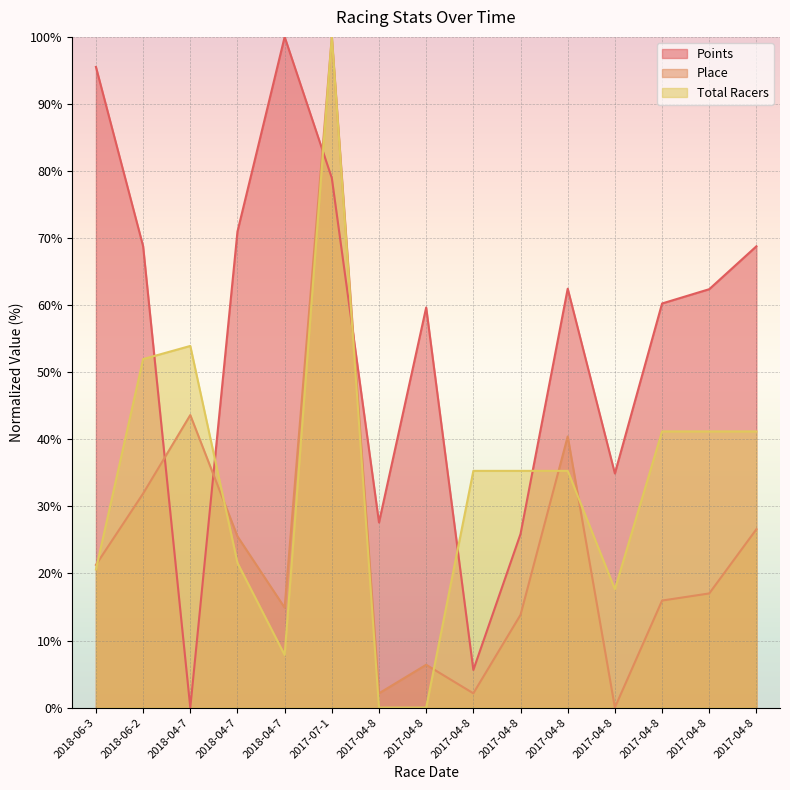

Reading right to left, transcribe all the data shown in this chart.

Points: 2017-04-8=68.8	2017-04-8=62.4	2017-04-8=60.3	2017-04-8=34.9	2017-04-8=62.5	2017-04-8=25.9	2017-04-8=5.6	2017-04-8=59.7	2017-04-8=27.6	2017-07-1=79.0	2018-04-7=100.0	2018-04-7=71.0	2018-04-7=0.0	2018-06-2=68.8	2018-06-3=95.5
Place: 2017-04-8=26.6	2017-04-8=17.0	2017-04-8=16.0	2017-04-8=0.0	2017-04-8=40.4	2017-04-8=13.8	2017-04-8=2.1	2017-04-8=6.4	2017-04-8=2.1	2017-07-1=100.0	2018-04-7=14.9	2018-04-7=25.5	2018-04-7=43.6	2018-06-2=31.9	2018-06-3=21.3
Total Racers: 2017-04-8=41.2	2017-04-8=41.2	2017-04-8=41.2	2017-04-8=17.6	2017-04-8=35.3	2017-04-8=35.3	2017-04-8=35.3	2017-04-8=0.0	2017-04-8=0.0	2017-07-1=100.0	2018-04-7=7.8	2018-04-7=21.6	2018-04-7=53.9	2018-06-2=52.0	2018-06-3=20.6